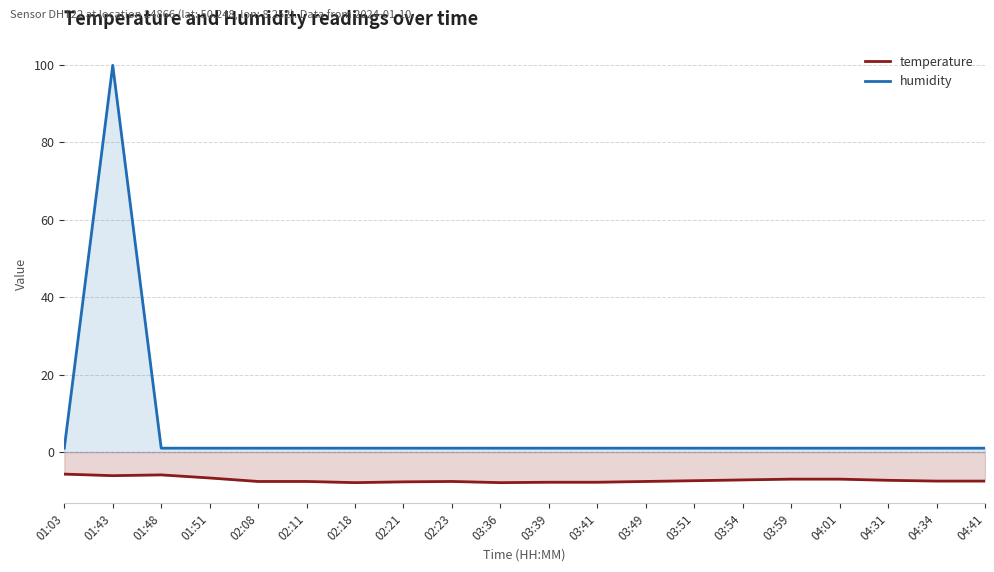

The value of temperature at 01:03 is -2.2. True or false?

False